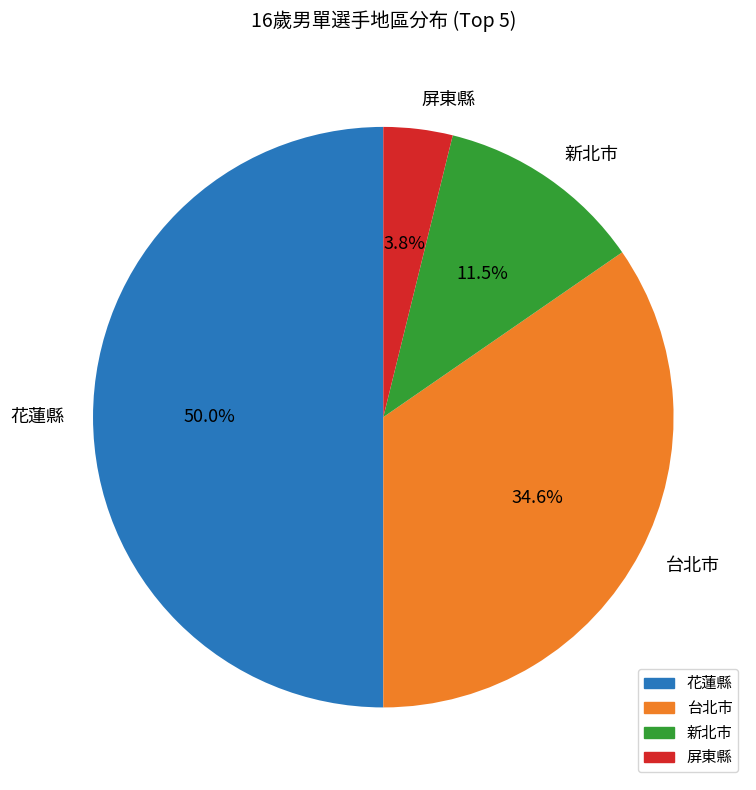

How many segments does this pie chart have?

4